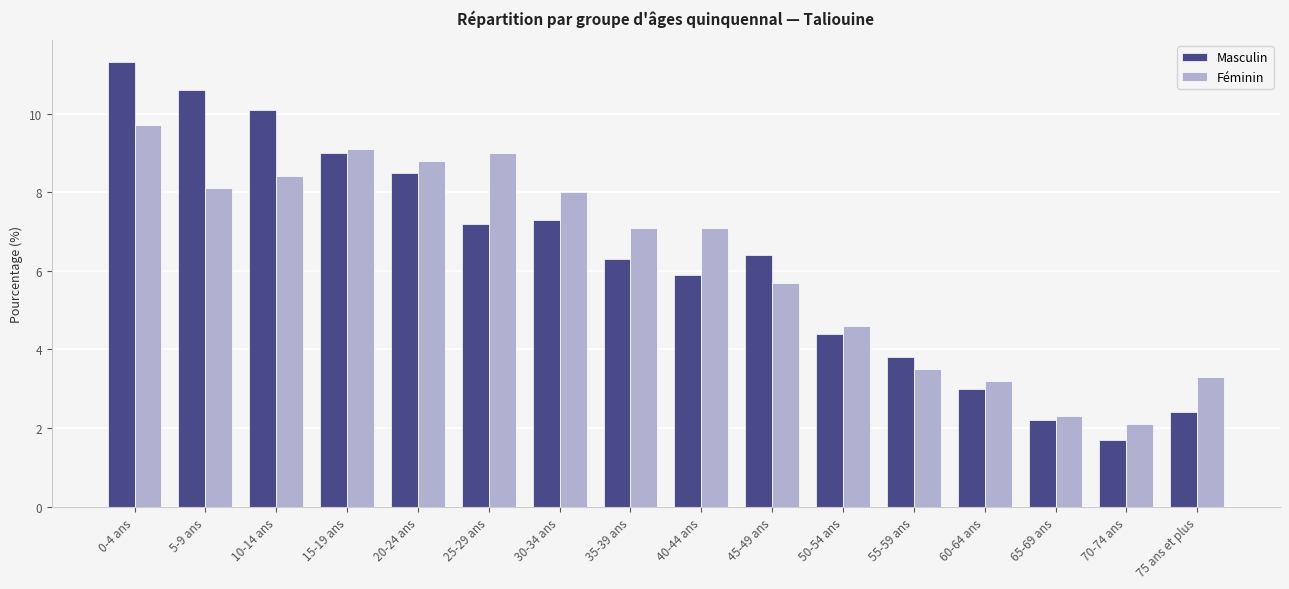

What is the minimum value for Masculin?

1.7